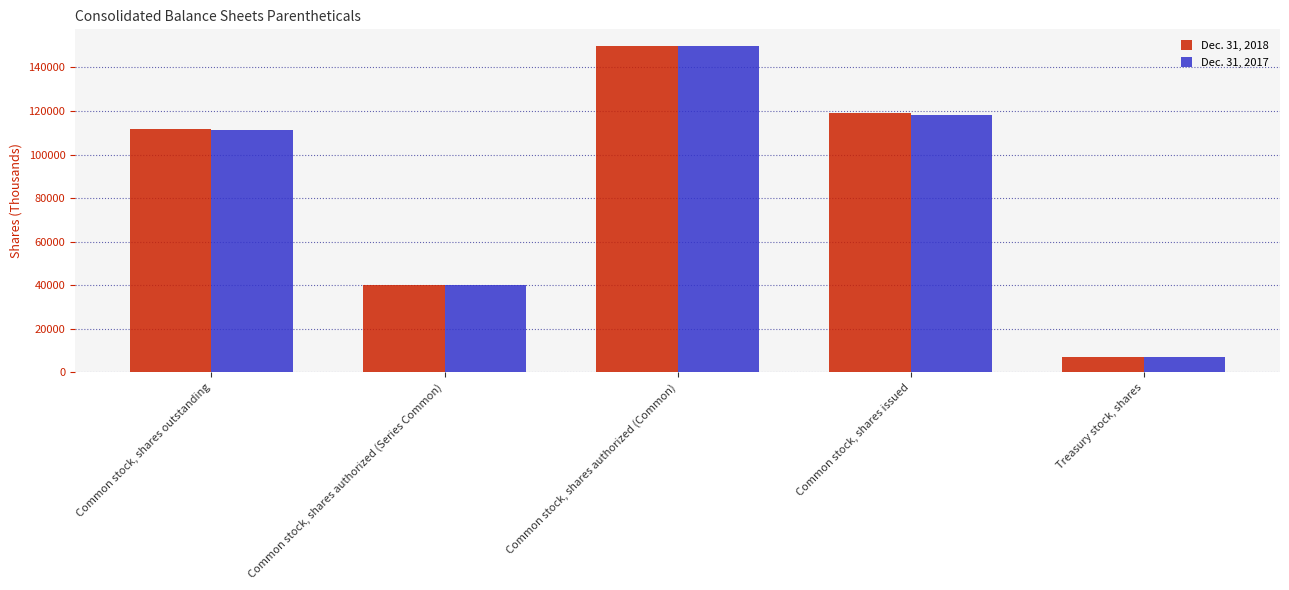

What is the difference between the second highest and minimum values in the Dec. 31, 2018 series?

111700